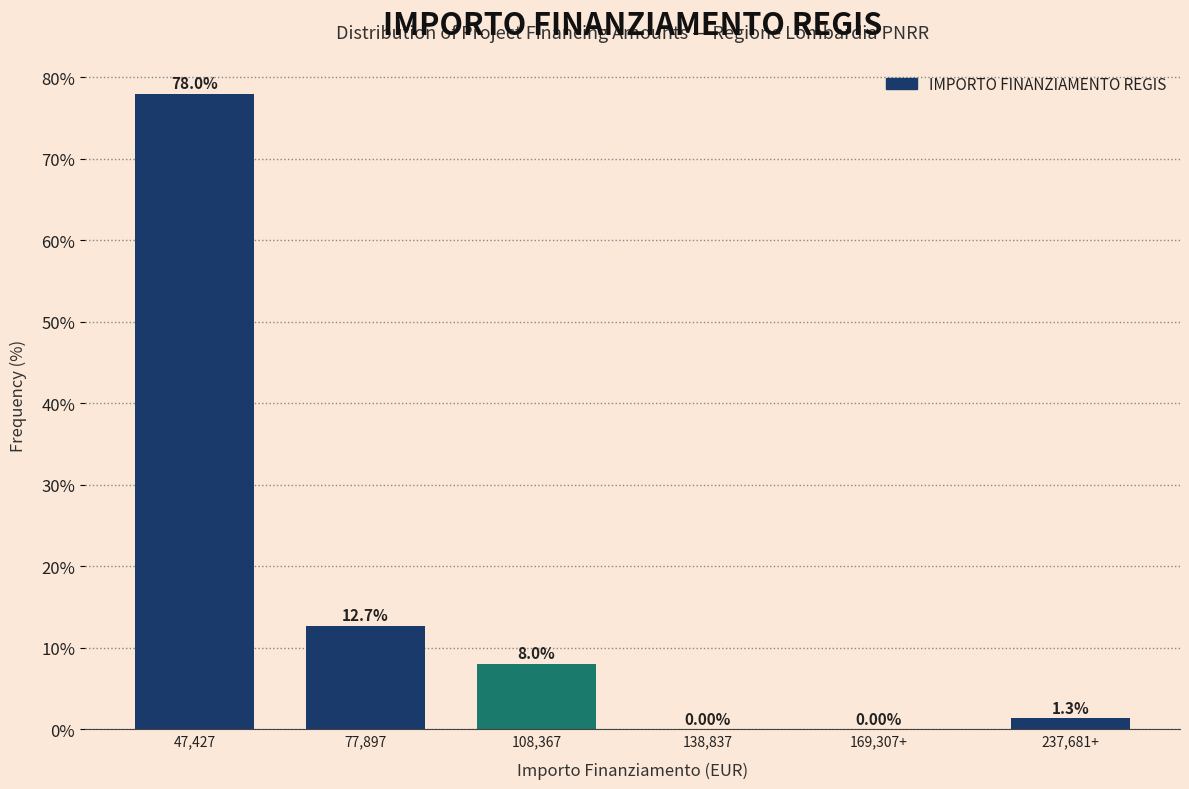

Between 169,307+ and 77,897, which is larger?

77,897